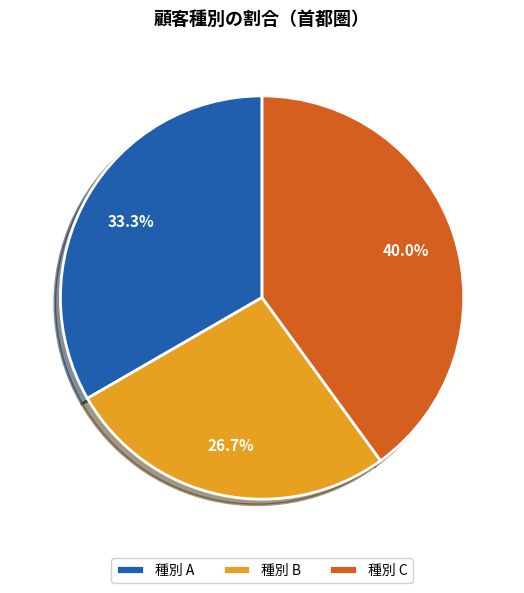

What is the largest slice in the pie chart?

種別 C